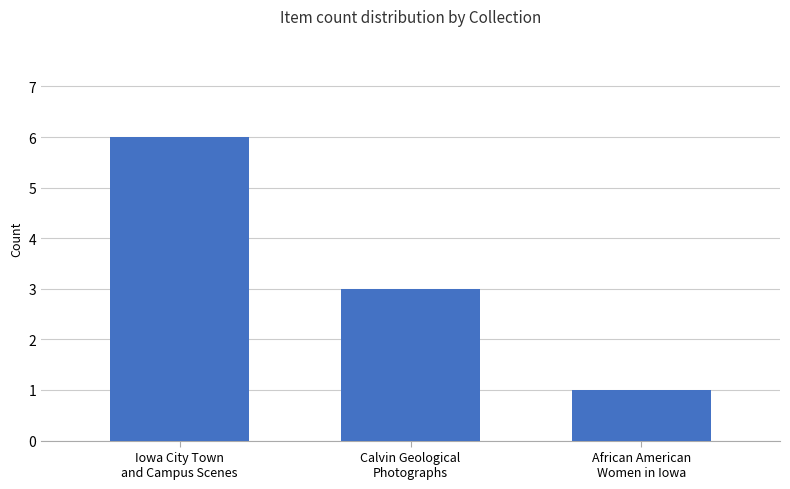

The value at Iowa City Town
and Campus Scenes is 6. True or false?

True